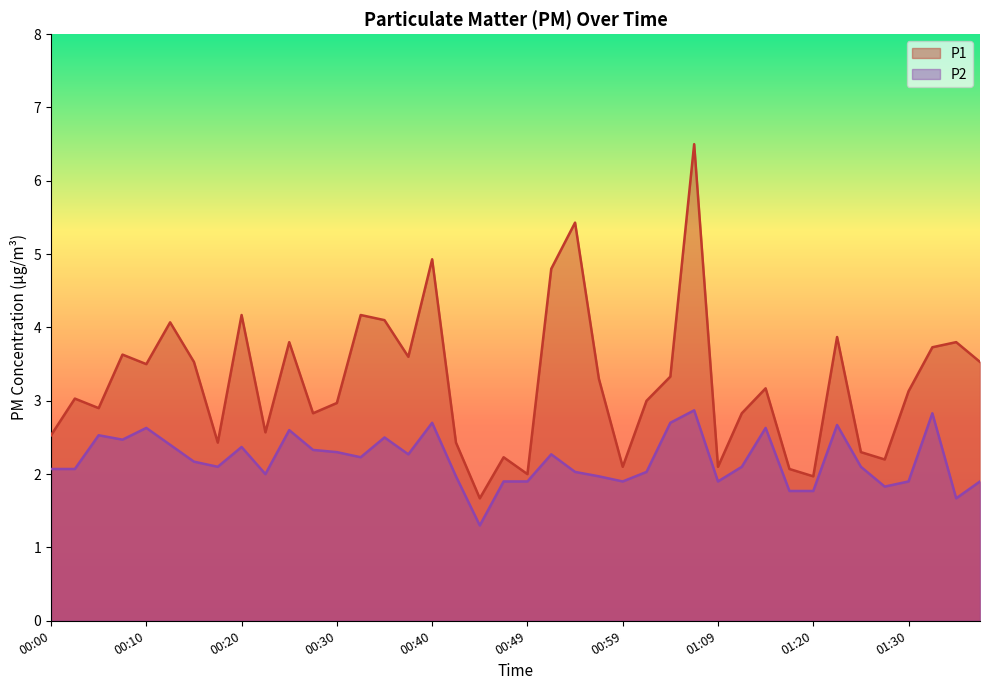

The value of P2 at 01:07 is 4.1. True or false?

False